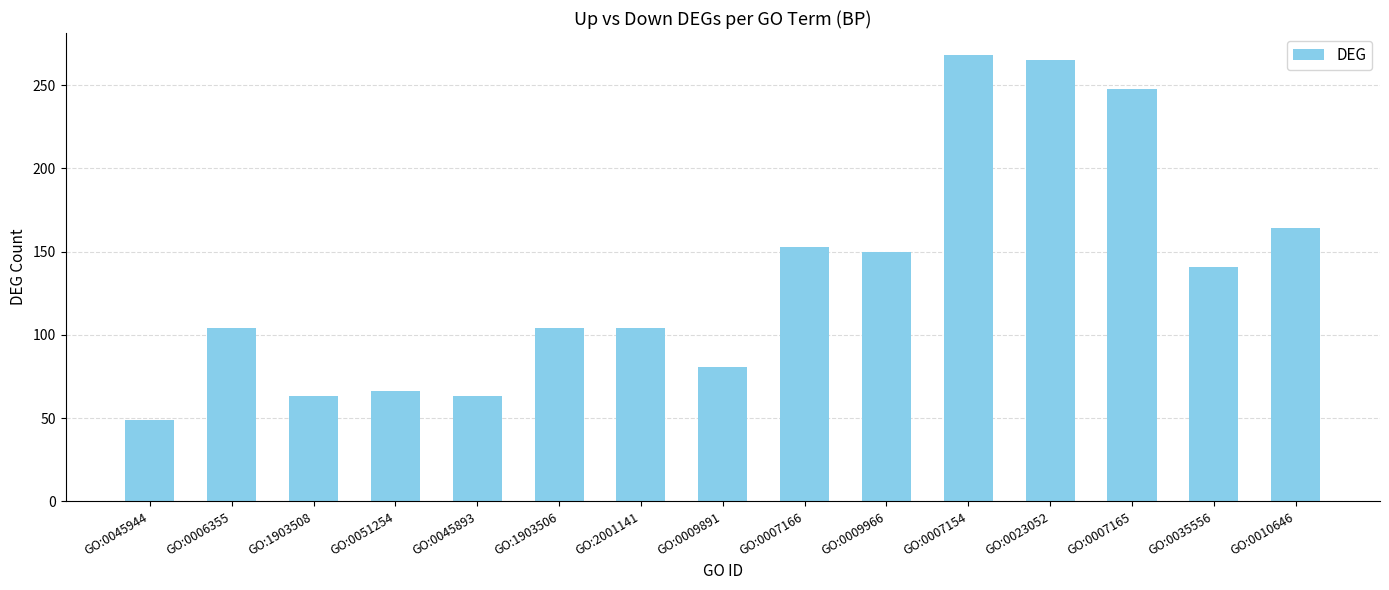

How many bars are there in total?

15